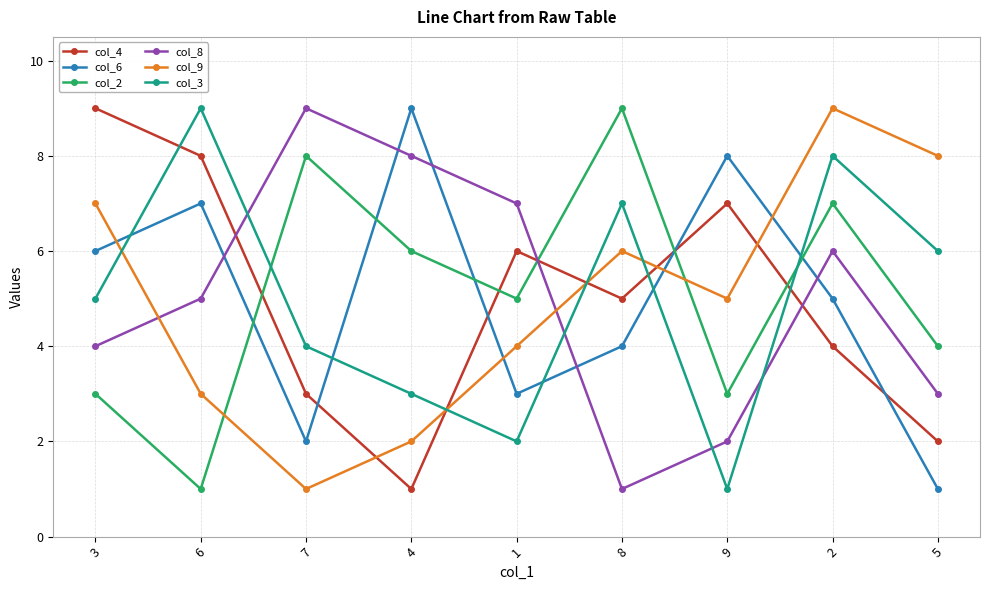

Is the value of col_8 at 6 greater than the value of col_2 at 8?

No